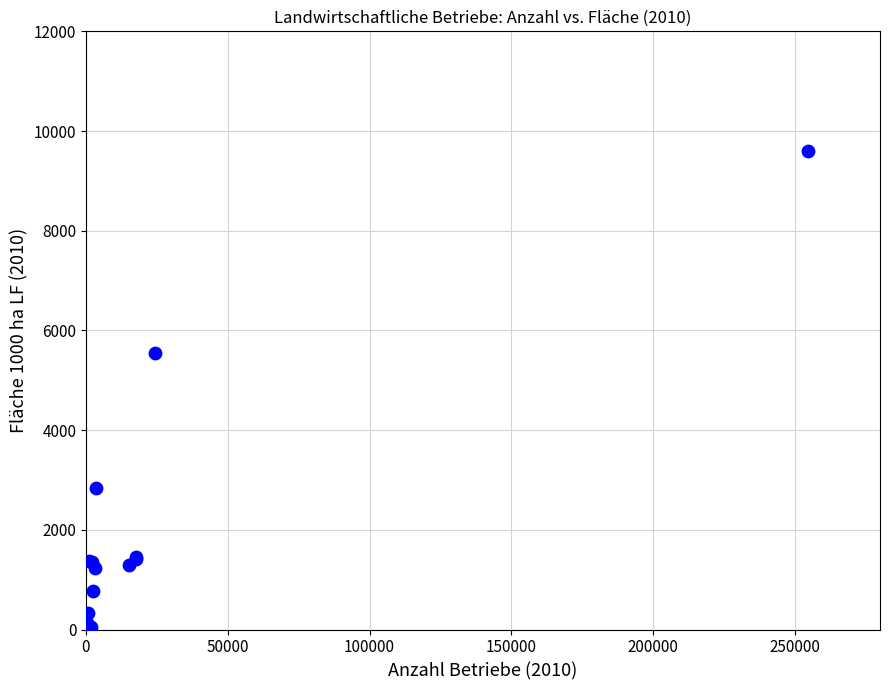

What Y value in the scatter plot is closest to 4802?

5547.2